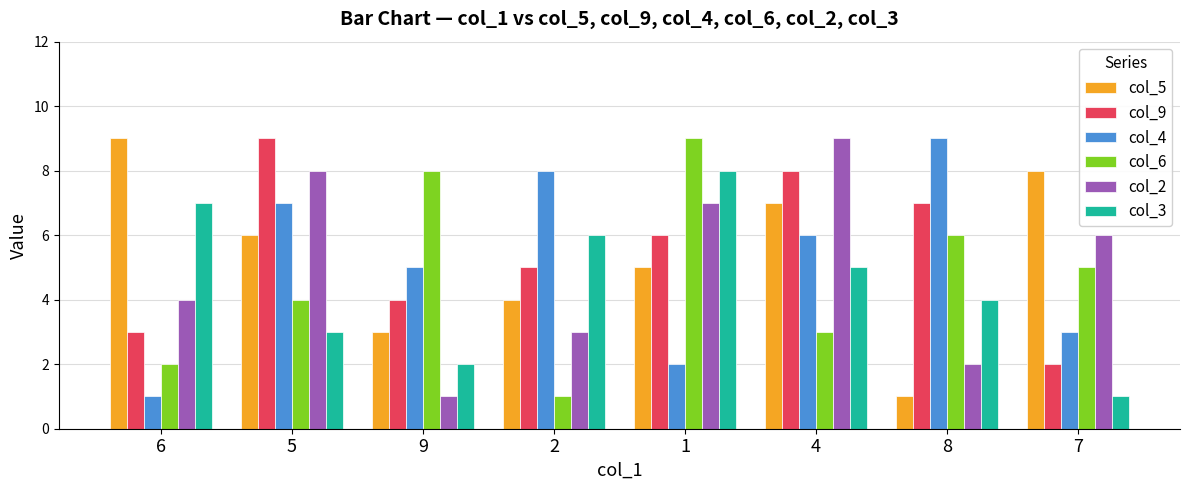

What is the label of the 6th bar from the left?

4